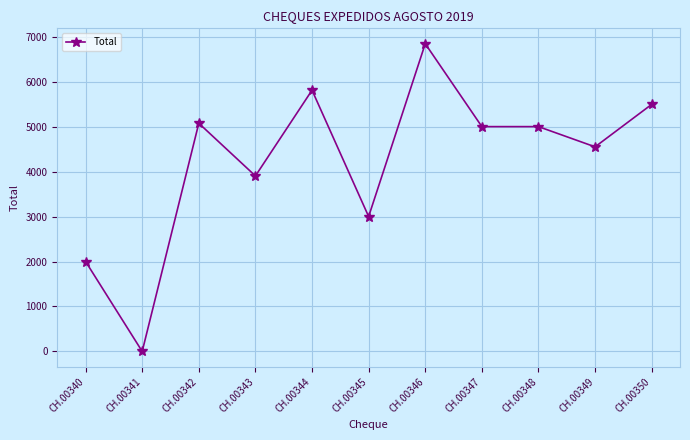

At which category does the data reach its first local peak?

CH.00342